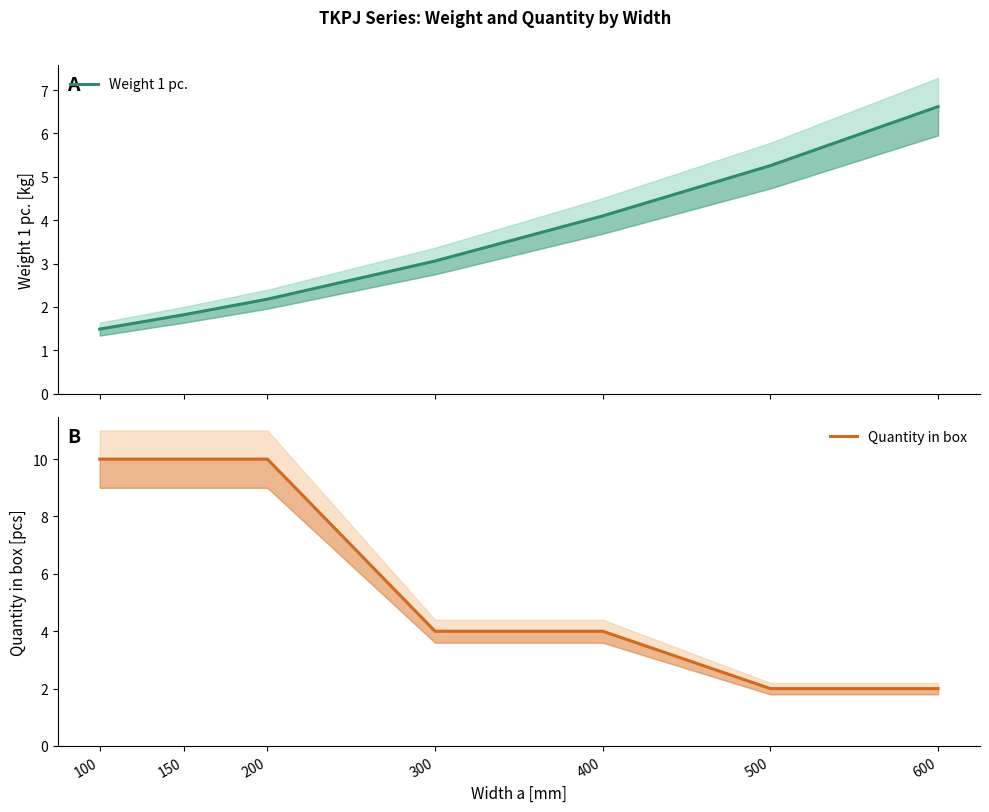

At 400, list the series in order from smallest to largest.

Quantity in box, Weight 1 pc.